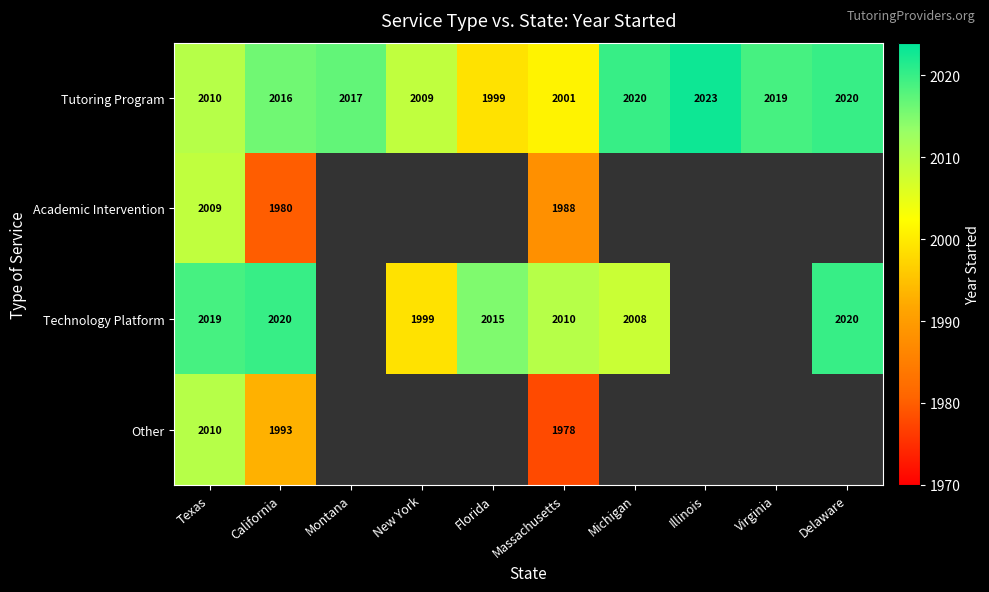

At which category does the chart reach its minimum across all series?

Massachusetts